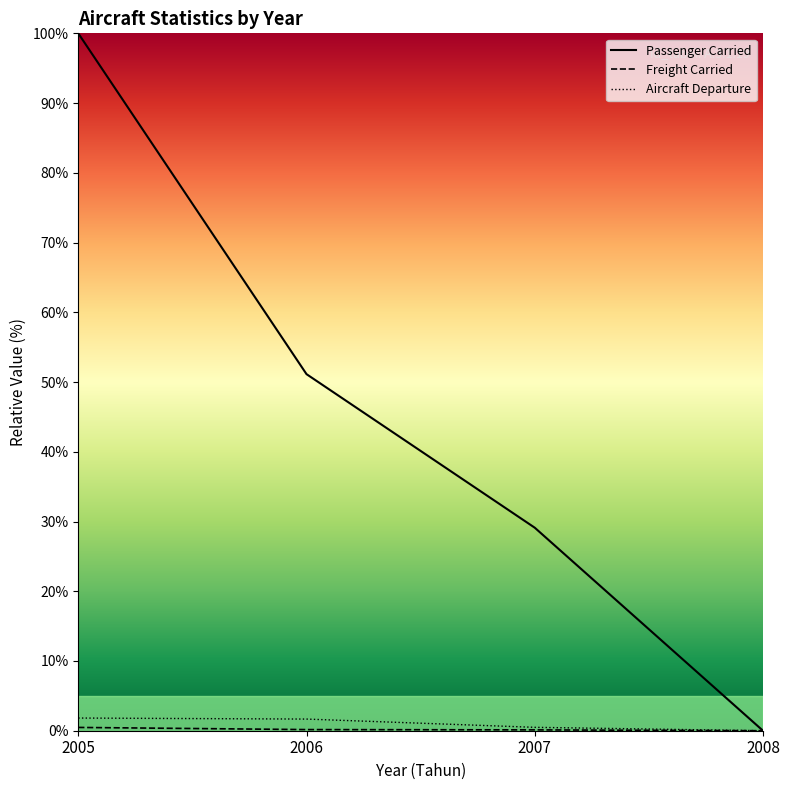

True or false: Aircraft Departure has more than 2 interior local peaks.

False